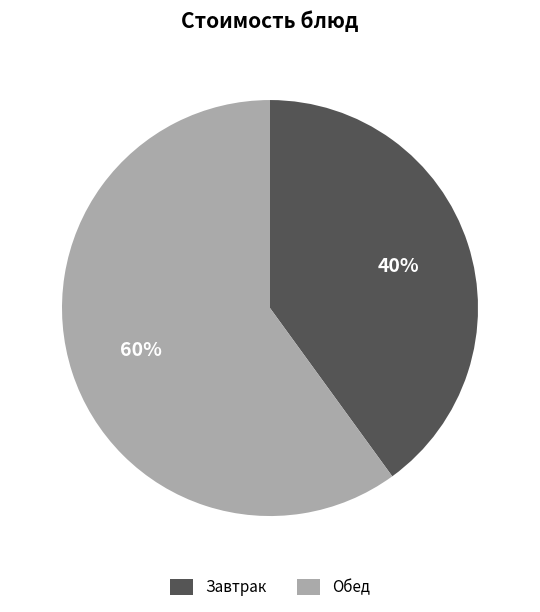

What percentage is the Обед slice, to the nearest percent?

60%